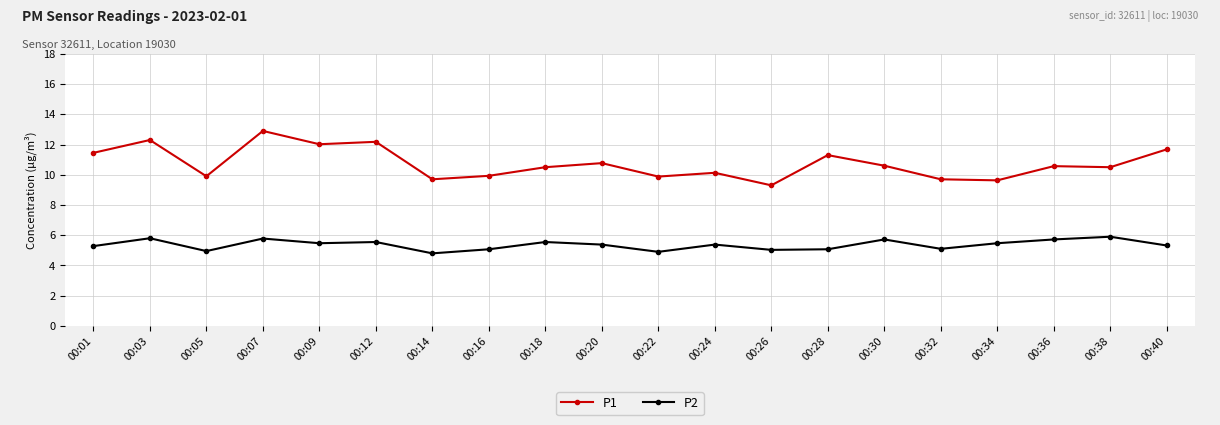

What is the total value across all series at 00:32?

14.8